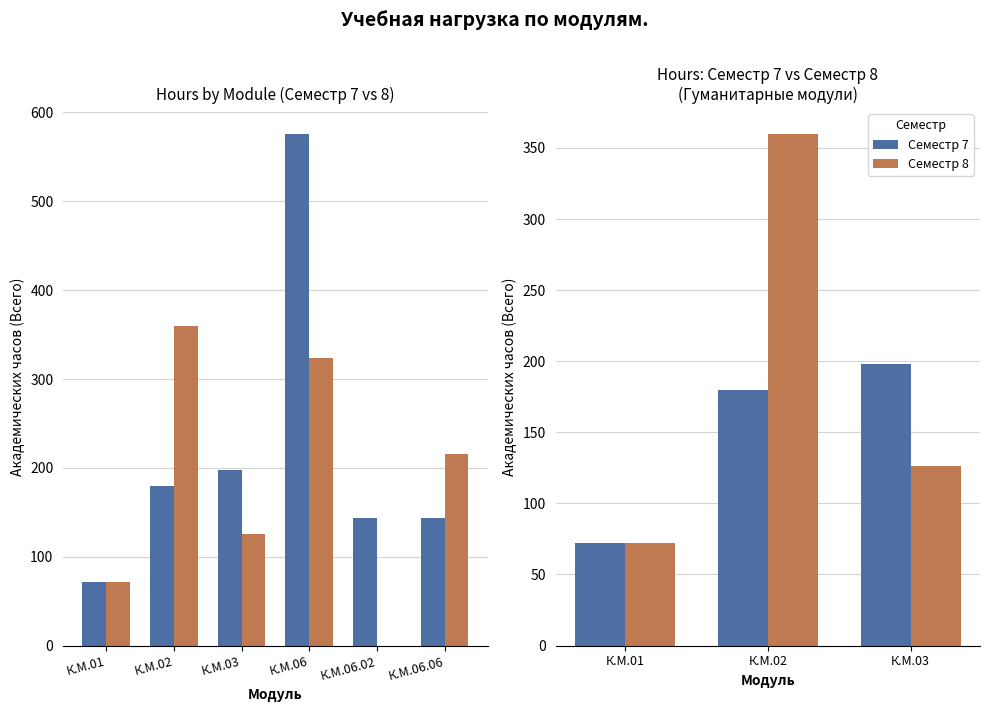

Is it true that Семестр 7 equals 72 at К.М.01?

True